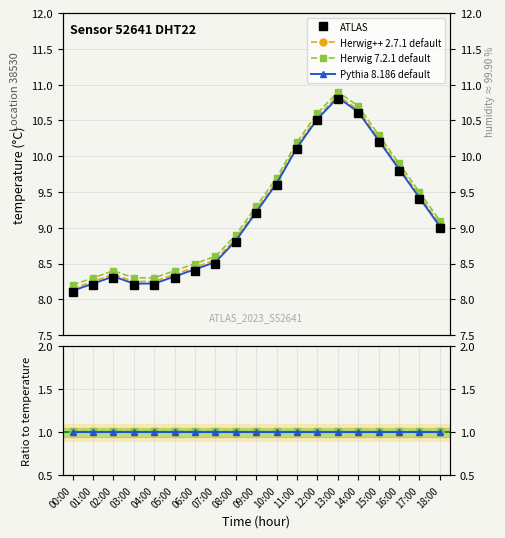

What is the label of the 18th point from the right?

01:00